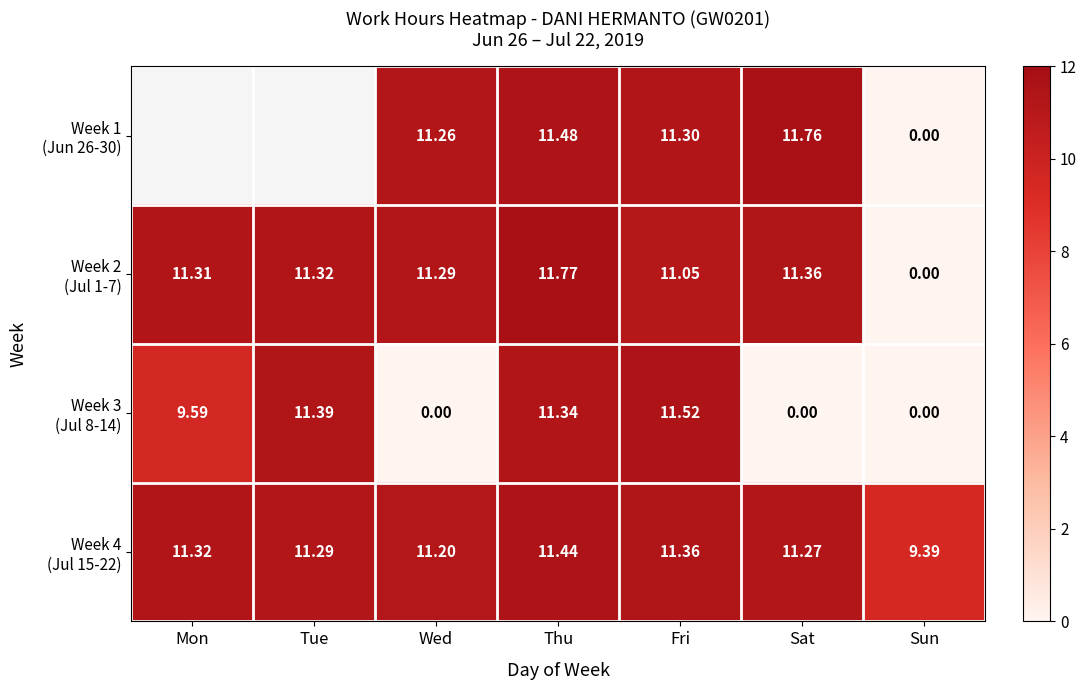

Is it true that Week 4 (Jul 15-22) equals 11.4 at Fri?

True